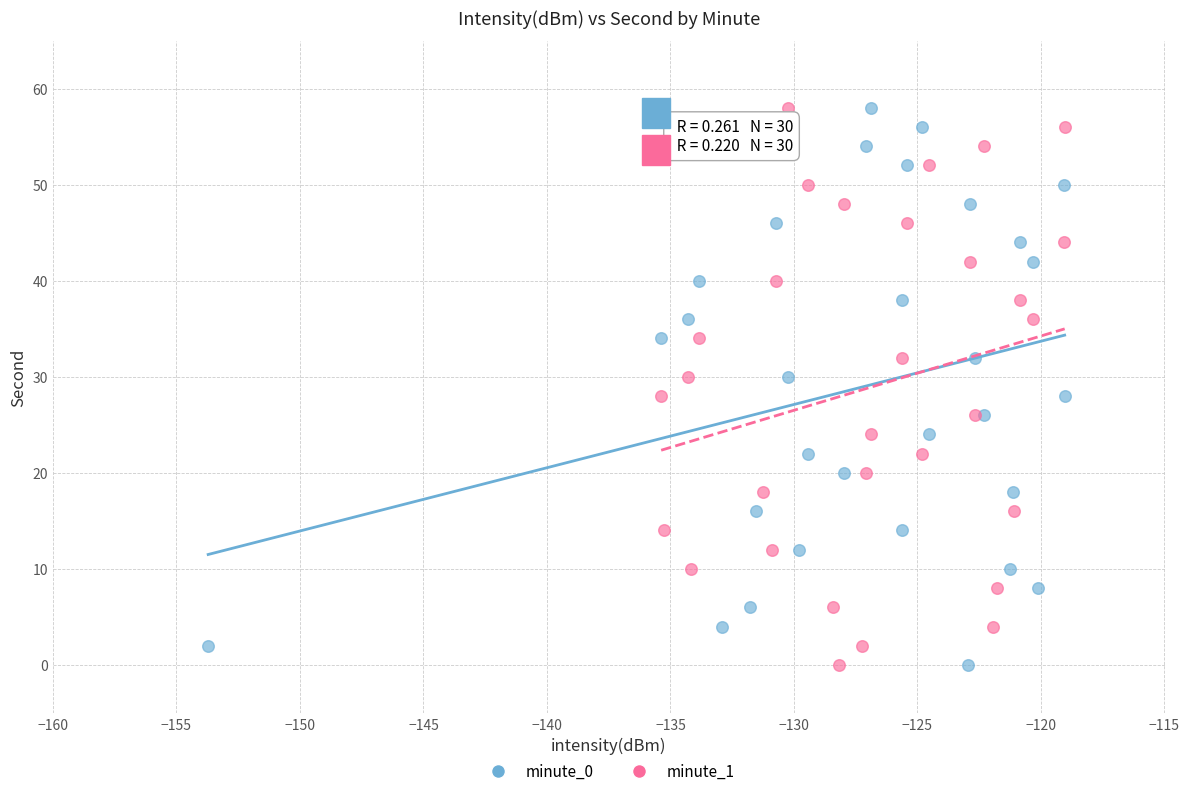

What are all the series names shown in the legend?

minute_0, minute_1